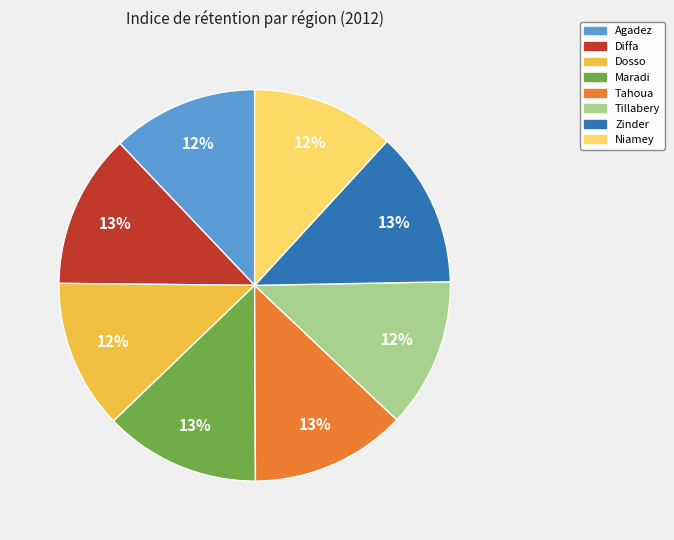

To the nearest percent, what is the combined percentage of Agadez and Tahoua?

25%